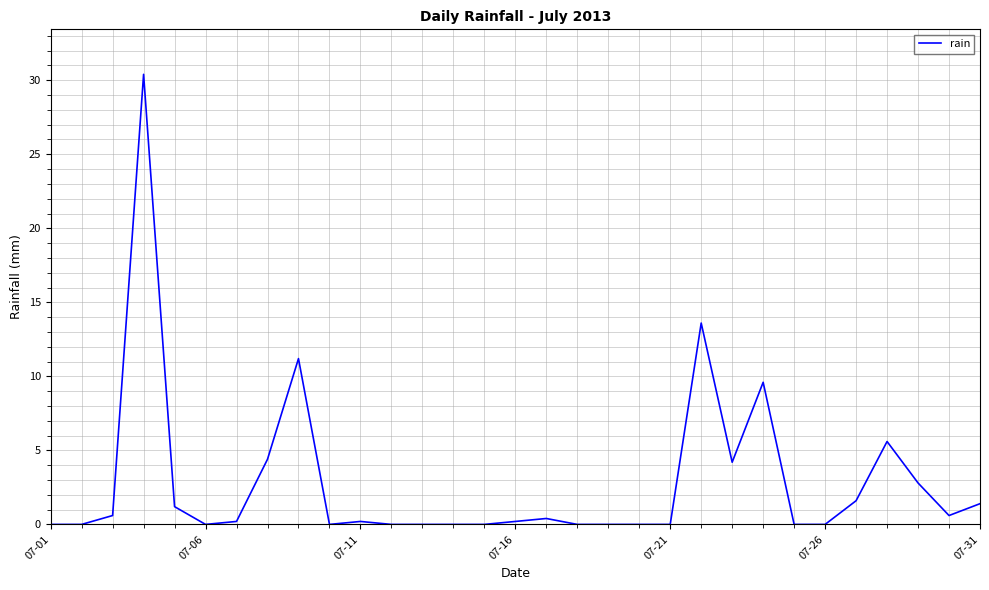

What is the maximum value shown in the chart?

30.4